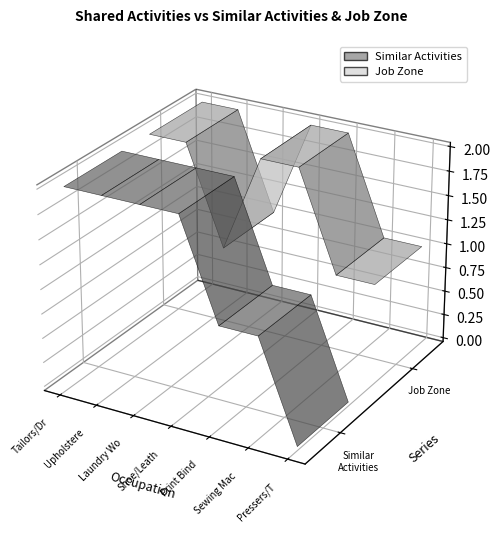

Reading right to left, transcribe all the data shown in this chart.

Similar Activities: 0	1	1	2	2	2	2
Job Zone: 1	1	2	2	1	2	2